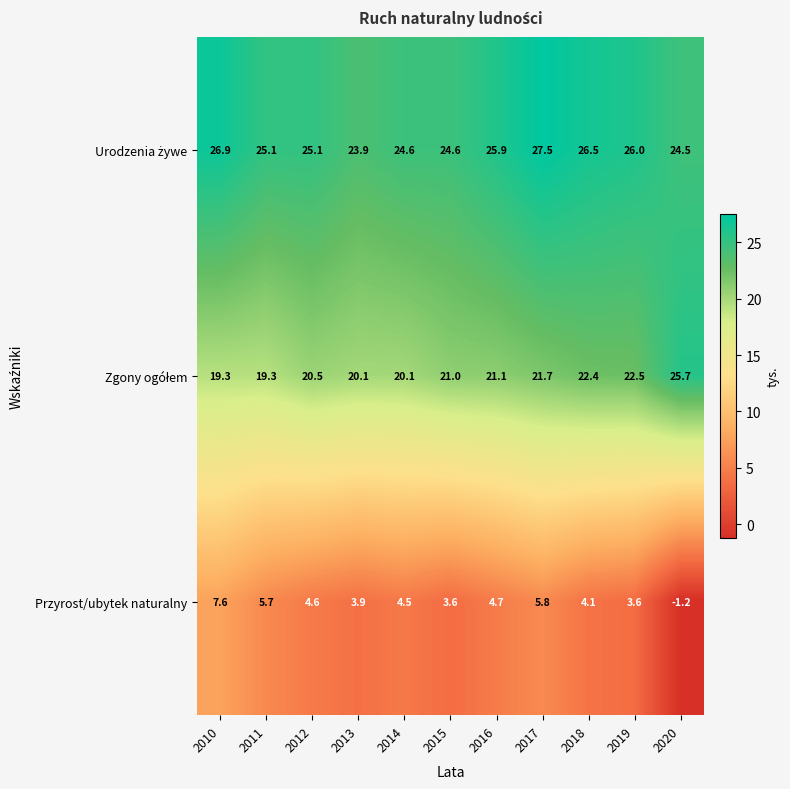

The Przyrost/ubytek naturalny series shows 2.4 at 2015. True or false?

False